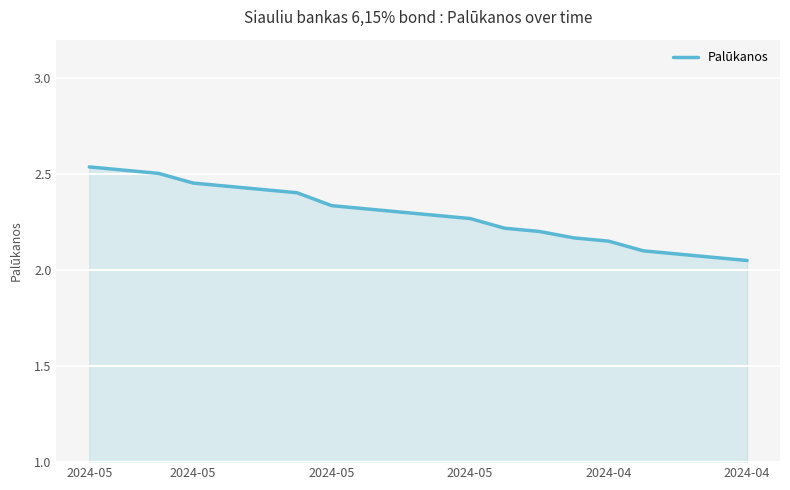

What is the sum of all values?

45.8